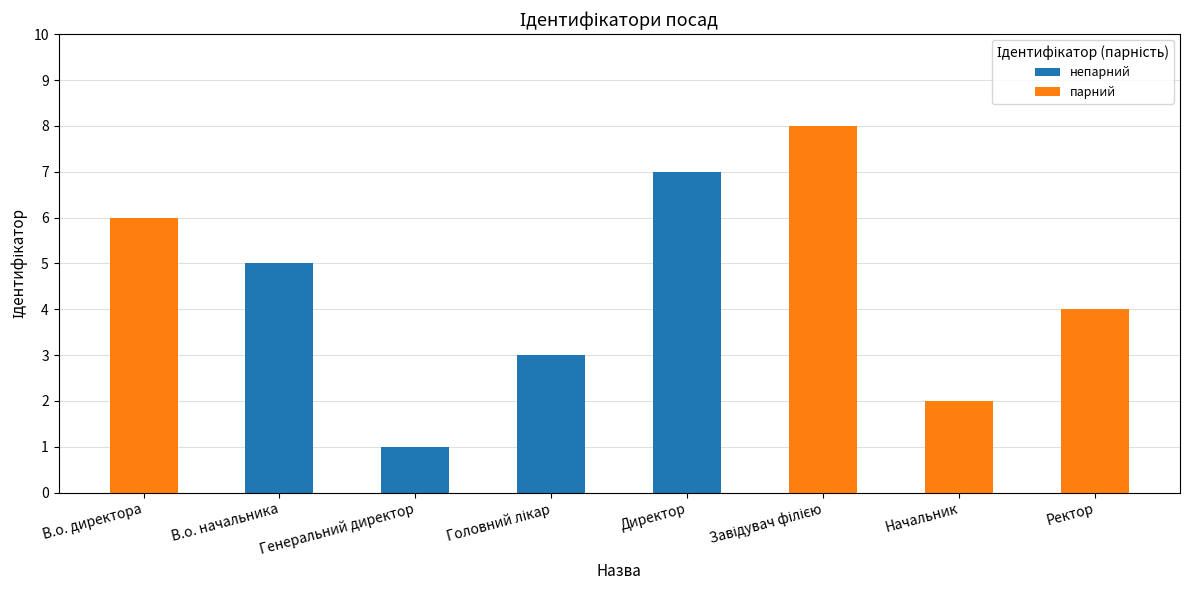

What is the greatest value displayed?

8